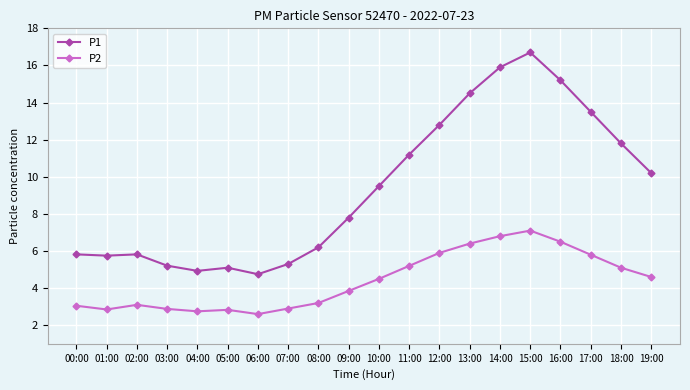

Which series has the largest total across all categories?

P1